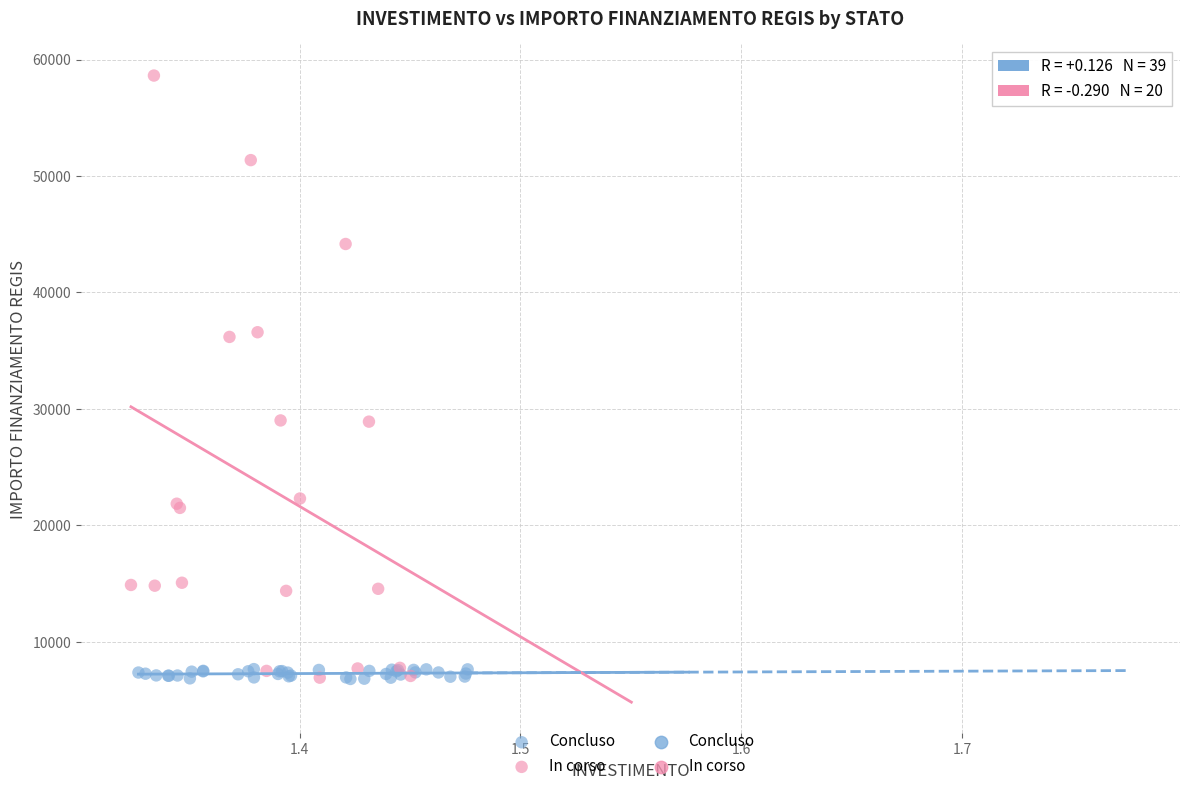

Which series has the widest spread of Y values?

In corso